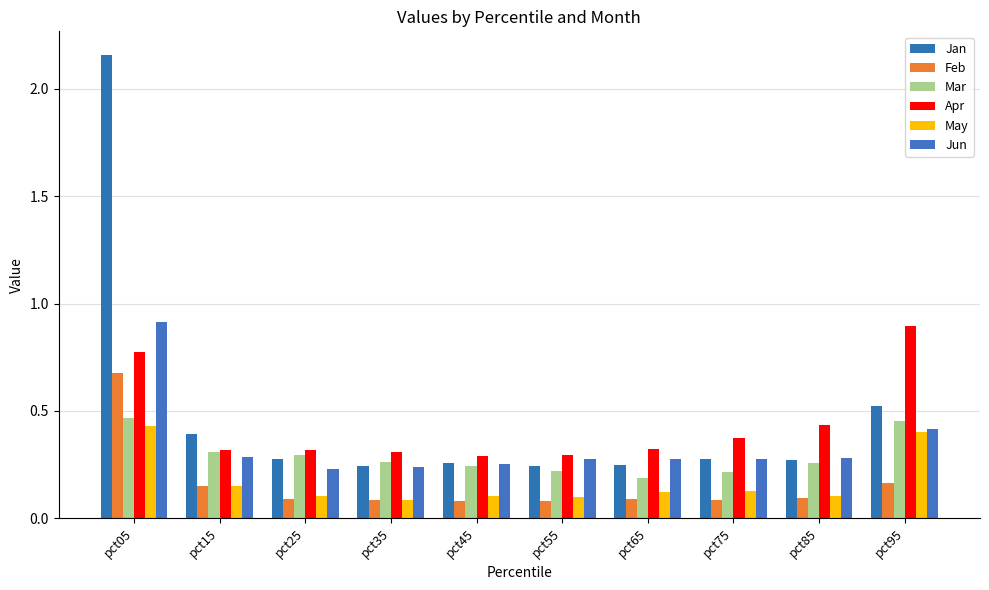

Reading left to right, transcribe all the data shown in this chart.

Jan: pct05=2.2	pct15=0.4	pct25=0.3	pct35=0.2	pct45=0.3	pct55=0.2	pct65=0.2	pct75=0.3	pct85=0.3	pct95=0.5
Feb: pct05=0.7	pct15=0.2	pct25=0.1	pct35=0.1	pct45=0.1	pct55=0.1	pct65=0.1	pct75=0.1	pct85=0.1	pct95=0.2
Mar: pct05=0.5	pct15=0.3	pct25=0.3	pct35=0.3	pct45=0.2	pct55=0.2	pct65=0.2	pct75=0.2	pct85=0.3	pct95=0.5
Apr: pct05=0.8	pct15=0.3	pct25=0.3	pct35=0.3	pct45=0.3	pct55=0.3	pct65=0.3	pct75=0.4	pct85=0.4	pct95=0.9
May: pct05=0.4	pct15=0.1	pct25=0.1	pct35=0.1	pct45=0.1	pct55=0.1	pct65=0.1	pct75=0.1	pct85=0.1	pct95=0.4
Jun: pct05=0.9	pct15=0.3	pct25=0.2	pct35=0.2	pct45=0.3	pct55=0.3	pct65=0.3	pct75=0.3	pct85=0.3	pct95=0.4